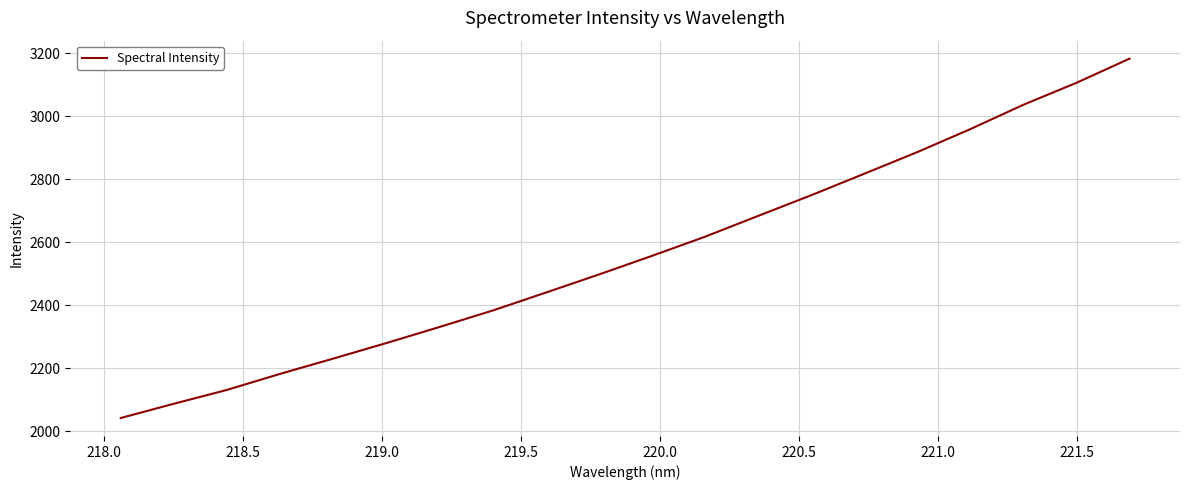

What is the minimum value shown in the chart?

2041.4